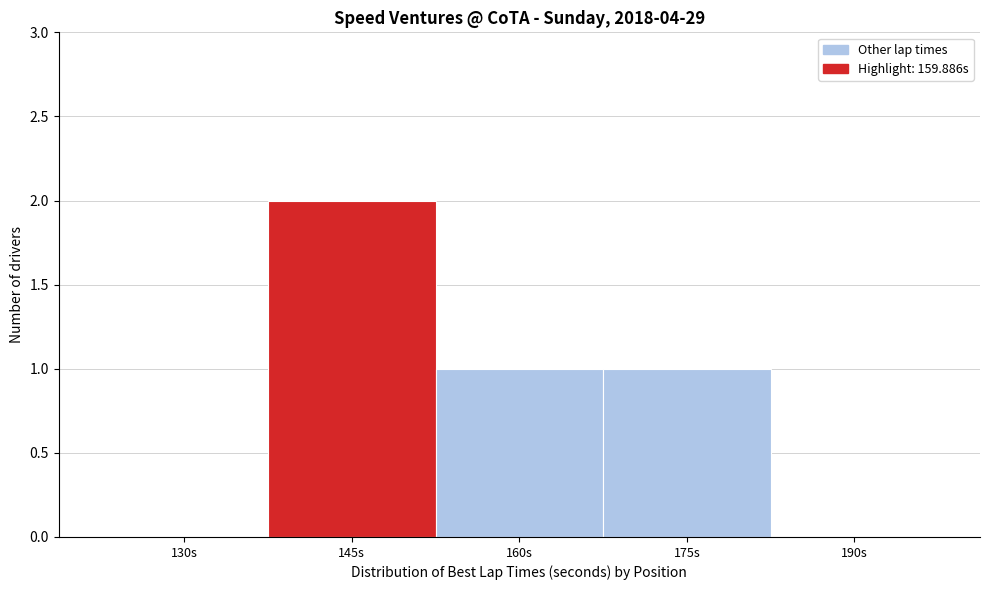

Reading left to right, extract all data points from this chart.

130s=0	145s=2	160s=1	175s=1	190s=0